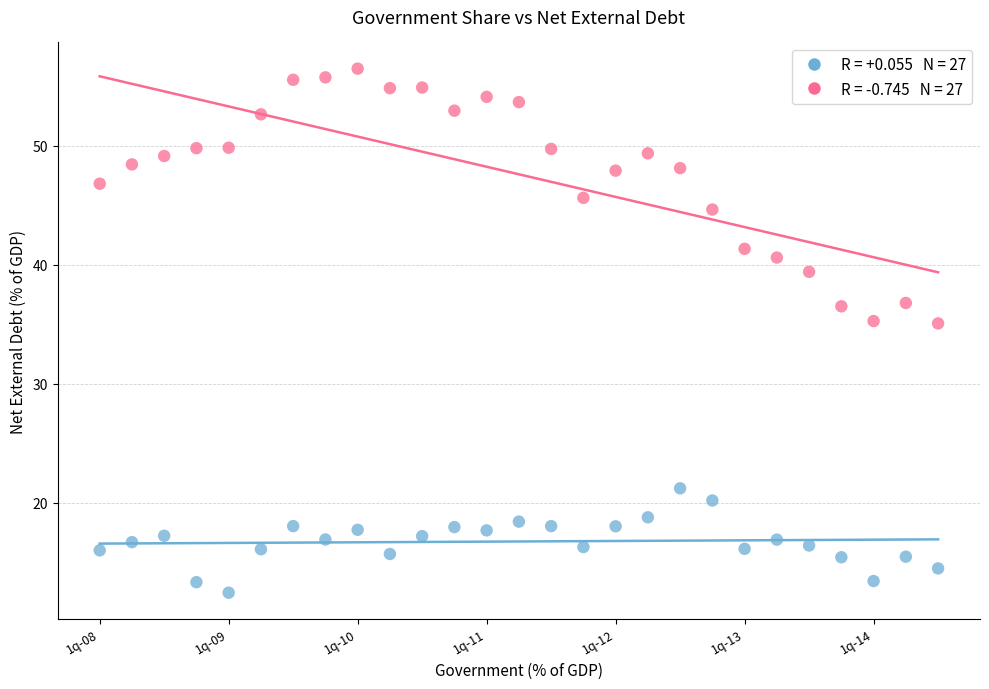

Across all data points, what is the range of Y values (max minus min)?

44.0